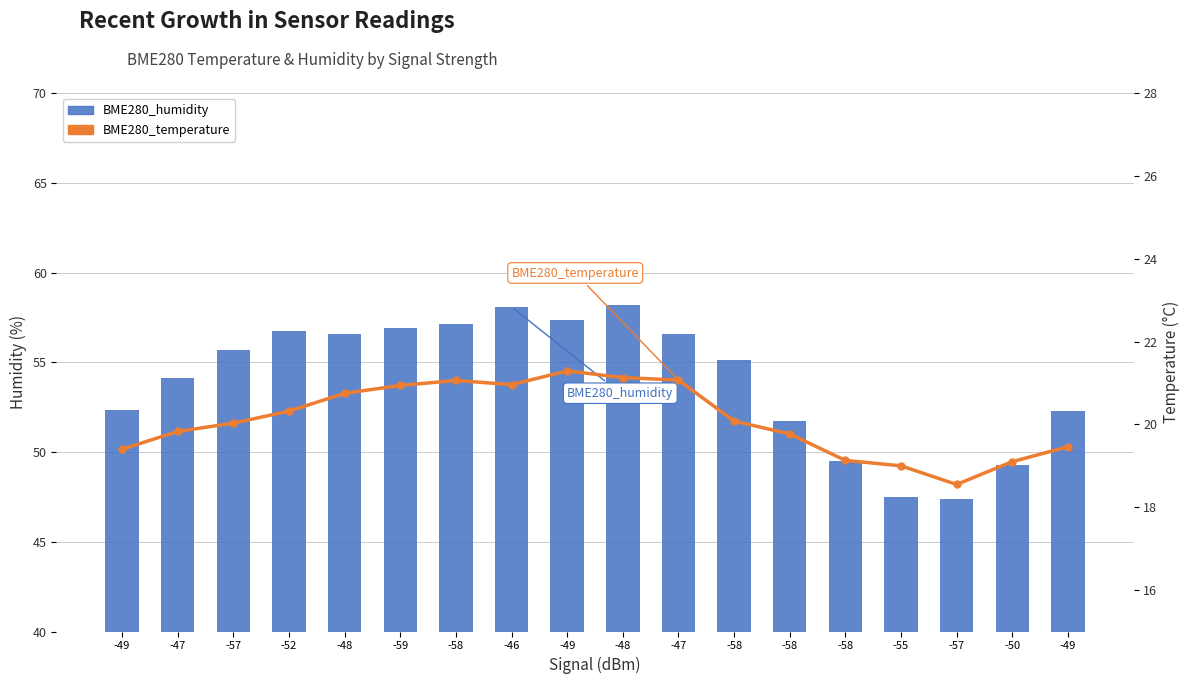

Between -58 and -57, which is larger?

-57